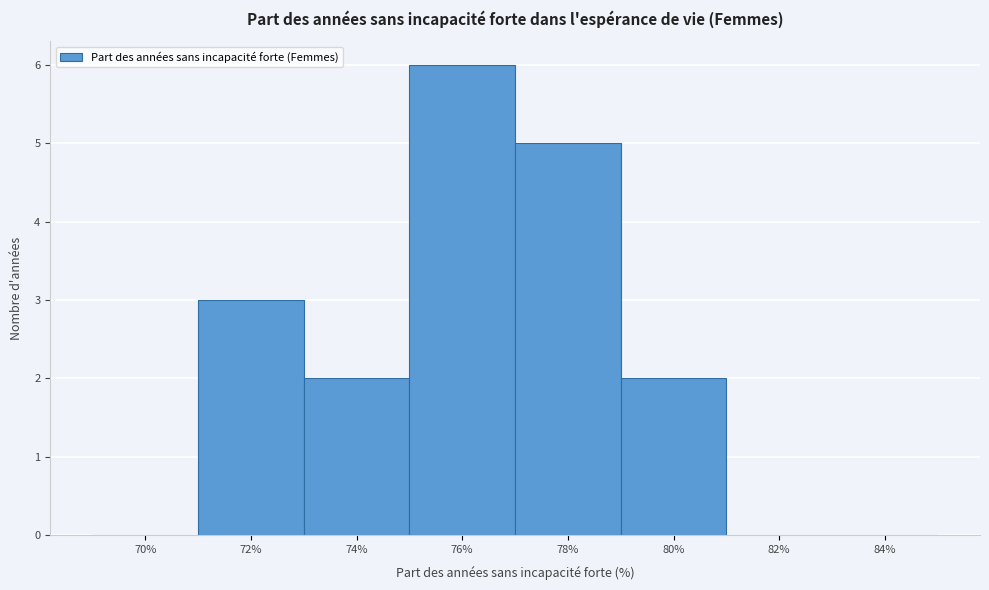

Reading left to right, extract all data points from this chart.

70%=0	72%=3	74%=2	76%=6	78%=5	80%=2	82%=0	84%=0